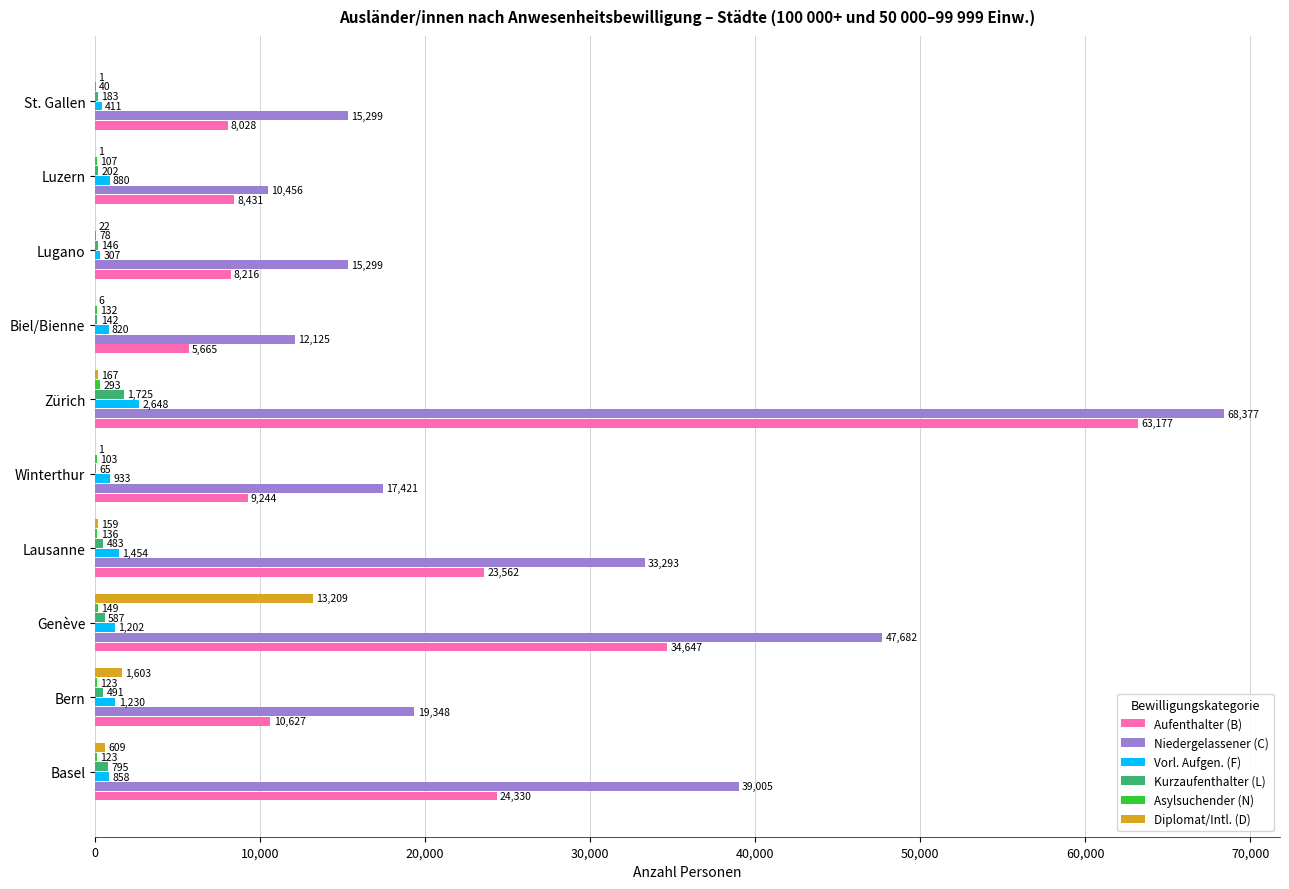

Which series has the widest spread of values?

Niedergelassener (C)